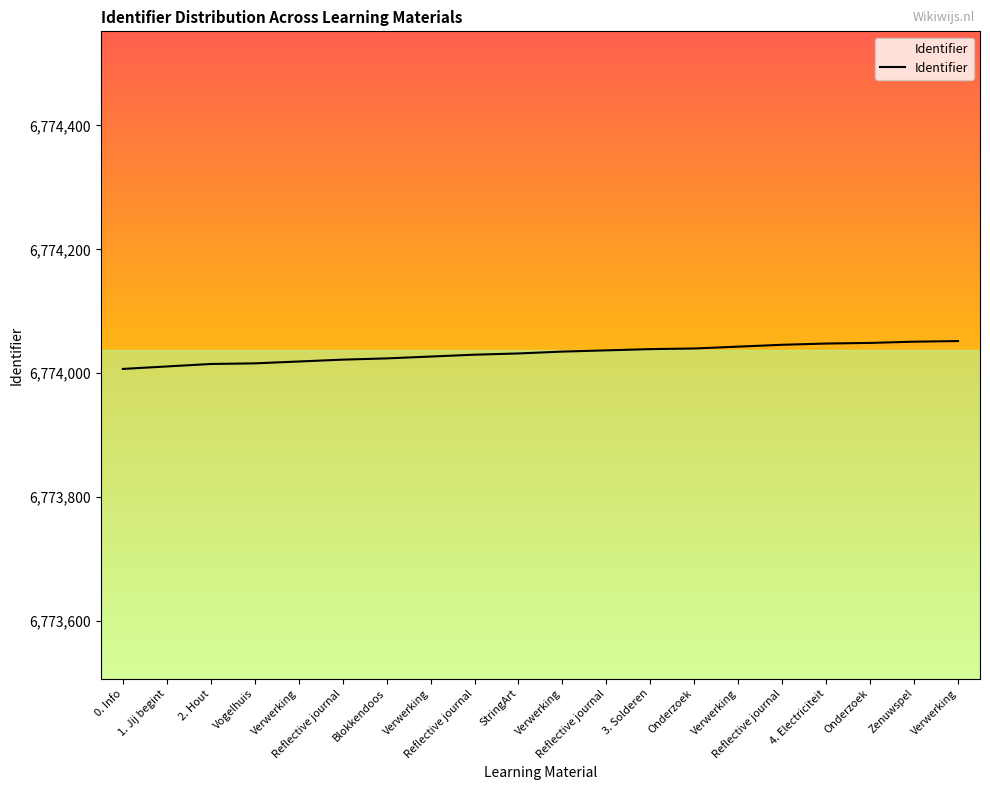

Approximately how many times larger is the value at Zenuwspel compared to Vogelhuis?

1.0